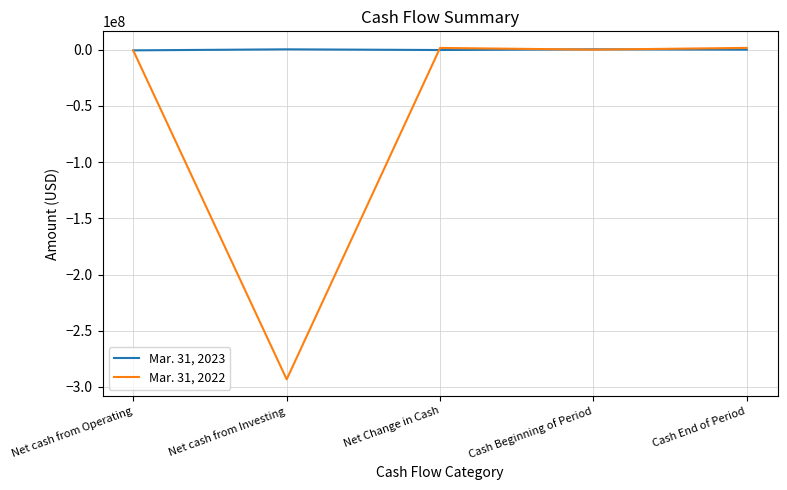

Rank the series by their average value, from lowest to highest.

Mar. 31, 2022, Mar. 31, 2023